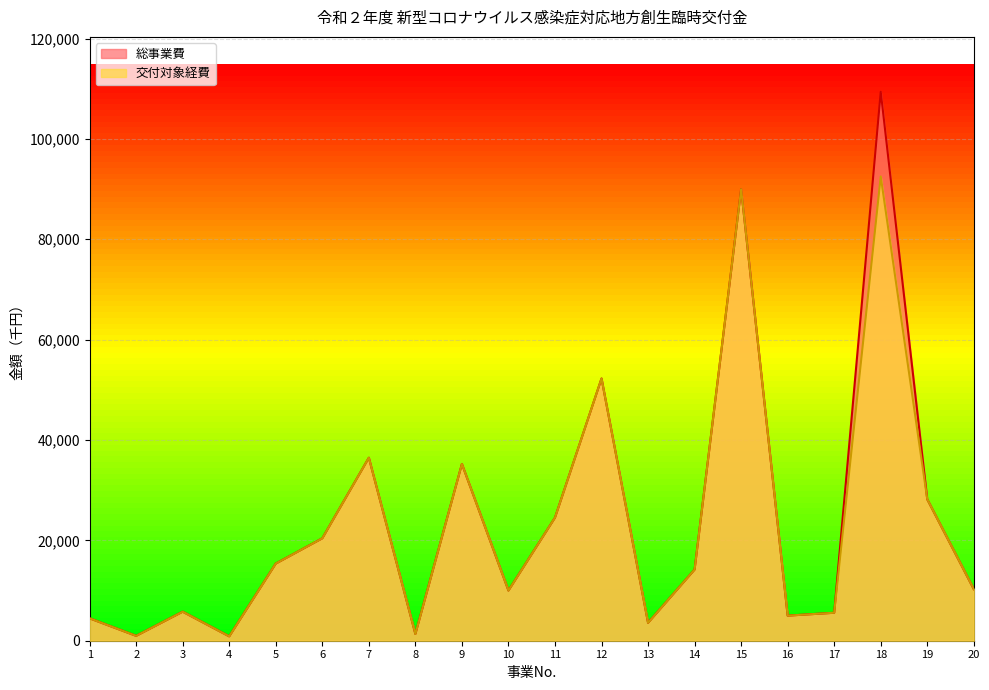

Reading right to left, transcribe all the data shown in this chart.

総事業費: 20=10278	19=28180	18=109395	17=5570	16=5000	15=89992	14=14174	13=3566	12=52260	11=24527	10=9997	9=35226	8=1338	7=36467	6=20412	5=15373	4=871	3=5785	2=970	1=4464
交付対象経費: 20=10278	19=28180	18=92515	17=5570	16=5000	15=89992	14=14174	13=3566	12=52260	11=24527	10=9997	9=35226	8=1338	7=36467	6=20412	5=15373	4=871	3=5785	2=970	1=4464